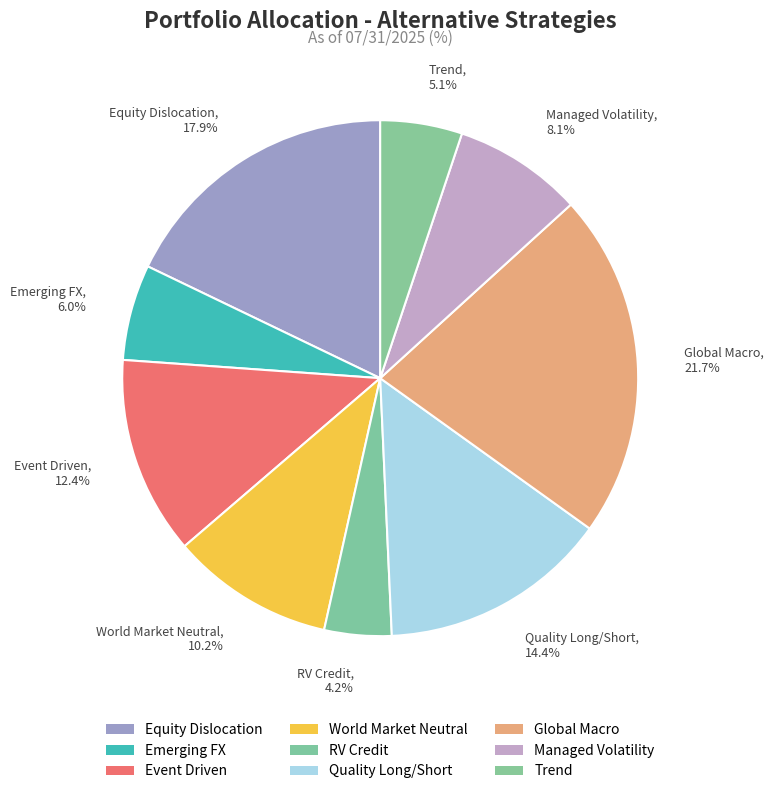

Which slice is the largest?

Global Macro